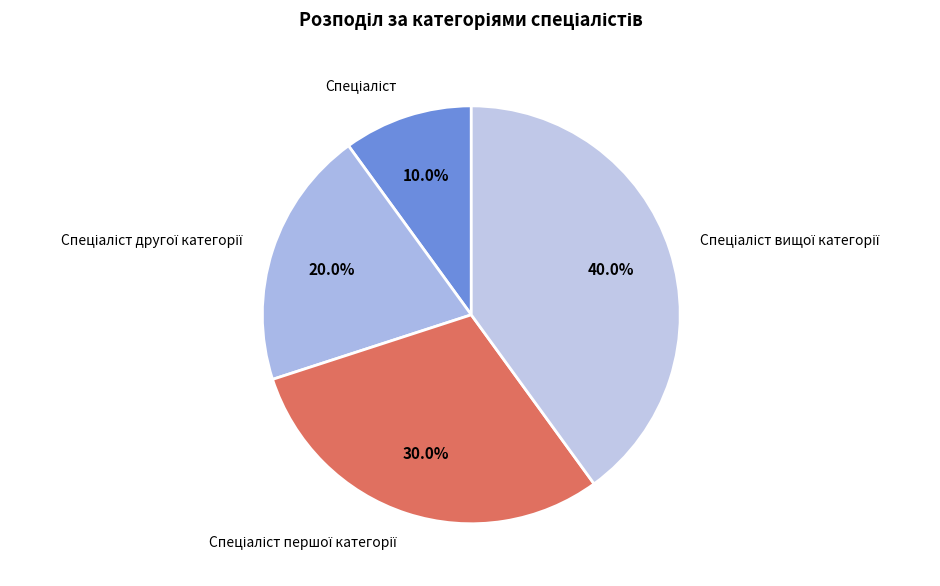

Is there a majority slice in this chart?

No